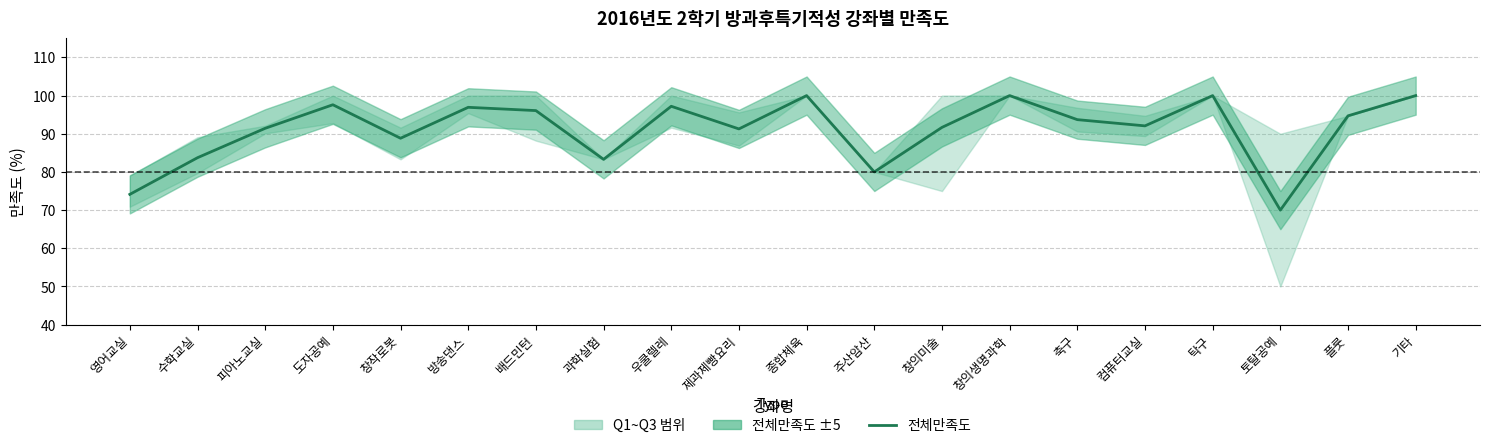

Which category has the highest value across all series?

종합체육